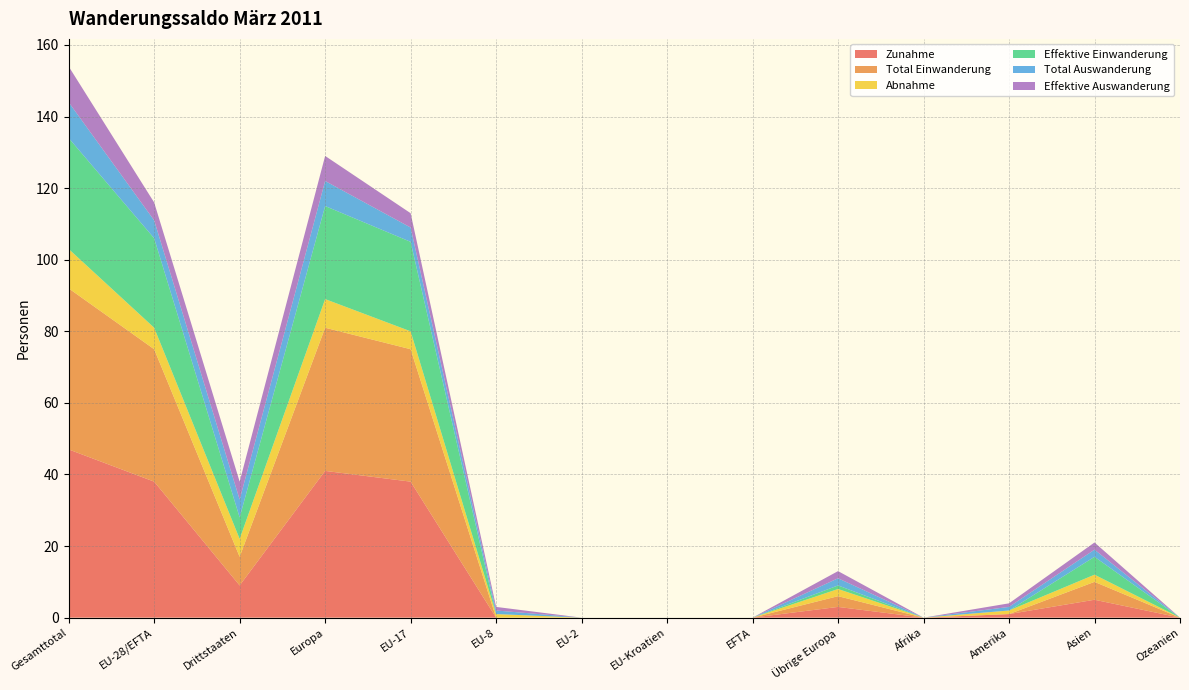

Reading left to right, list all the values displayed in this chart.

Zunahme: Gesamttotal=47	EU-28/EFTA=38	Drittstaaten=9	Europa=41	EU-17=38	EU-8=0	EU-2=0	EU-Kroatien=0	EFTA=0	Übrige Europa=3	Afrika=0	Amerika=1	Asien=5	Ozeanien=0
Total Einwanderung: Gesamttotal=45	EU-28/EFTA=37	Drittstaaten=8	Europa=40	EU-17=37	EU-8=0	EU-2=0	EU-Kroatien=0	EFTA=0	Übrige Europa=3	Afrika=0	Amerika=0	Asien=5	Ozeanien=0
Abnahme: Gesamttotal=11	EU-28/EFTA=6	Drittstaaten=5	Europa=8	EU-17=5	EU-8=1	EU-2=0	EU-Kroatien=0	EFTA=0	Übrige Europa=2	Afrika=0	Amerika=1	Asien=2	Ozeanien=0
Effektive Einwanderung: Gesamttotal=31	EU-28/EFTA=25	Drittstaaten=6	Europa=26	EU-17=25	EU-8=0	EU-2=0	EU-Kroatien=0	EFTA=0	Übrige Europa=1	Afrika=0	Amerika=0	Asien=5	Ozeanien=0
Total Auswanderung: Gesamttotal=10	EU-28/EFTA=5	Drittstaaten=5	Europa=7	EU-17=4	EU-8=1	EU-2=0	EU-Kroatien=0	EFTA=0	Übrige Europa=2	Afrika=0	Amerika=1	Asien=2	Ozeanien=0
Effektive Auswanderung: Gesamttotal=10	EU-28/EFTA=5	Drittstaaten=5	Europa=7	EU-17=4	EU-8=1	EU-2=0	EU-Kroatien=0	EFTA=0	Übrige Europa=2	Afrika=0	Amerika=1	Asien=2	Ozeanien=0